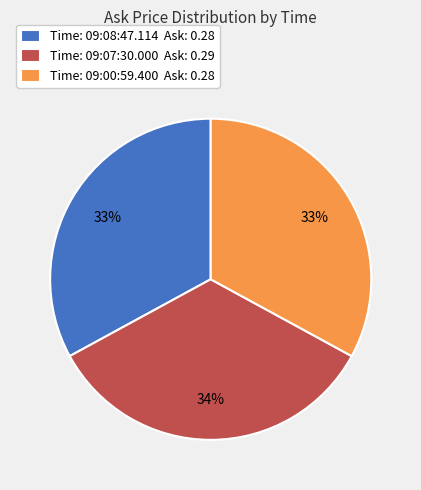

Does any single category account for the majority?

No